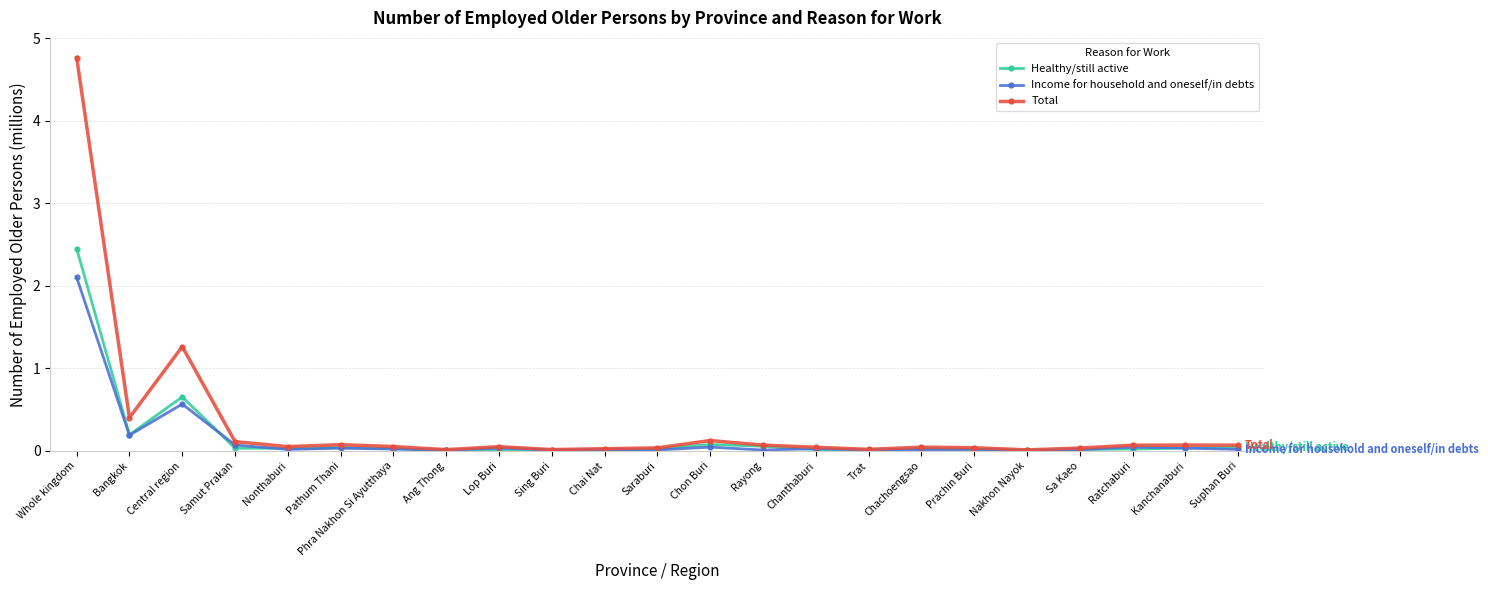

What position from the left is Prachin Buri?

18